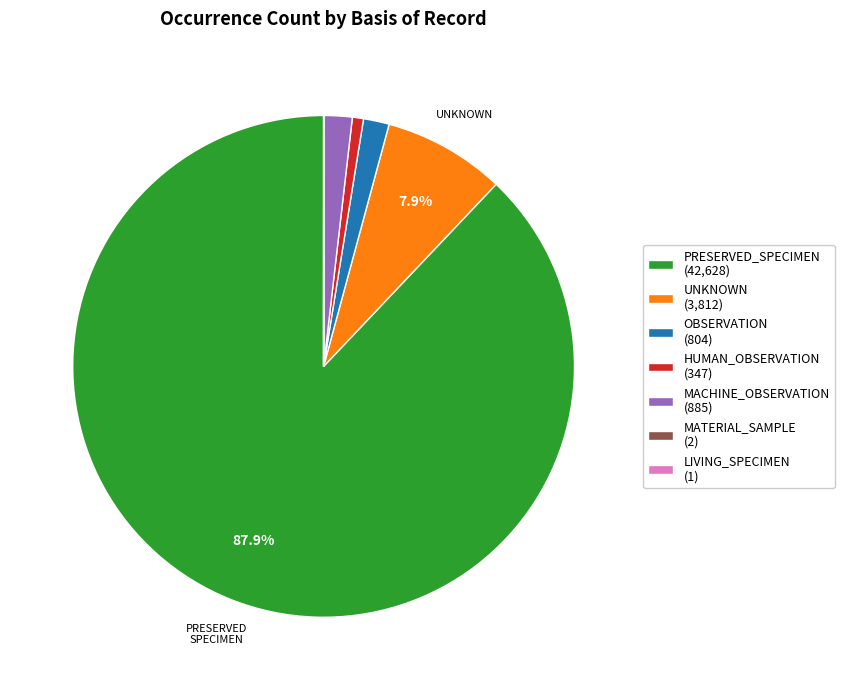

Does PRESERVED_SPECIMEN (42,628) account for over 50% of the chart?

Yes